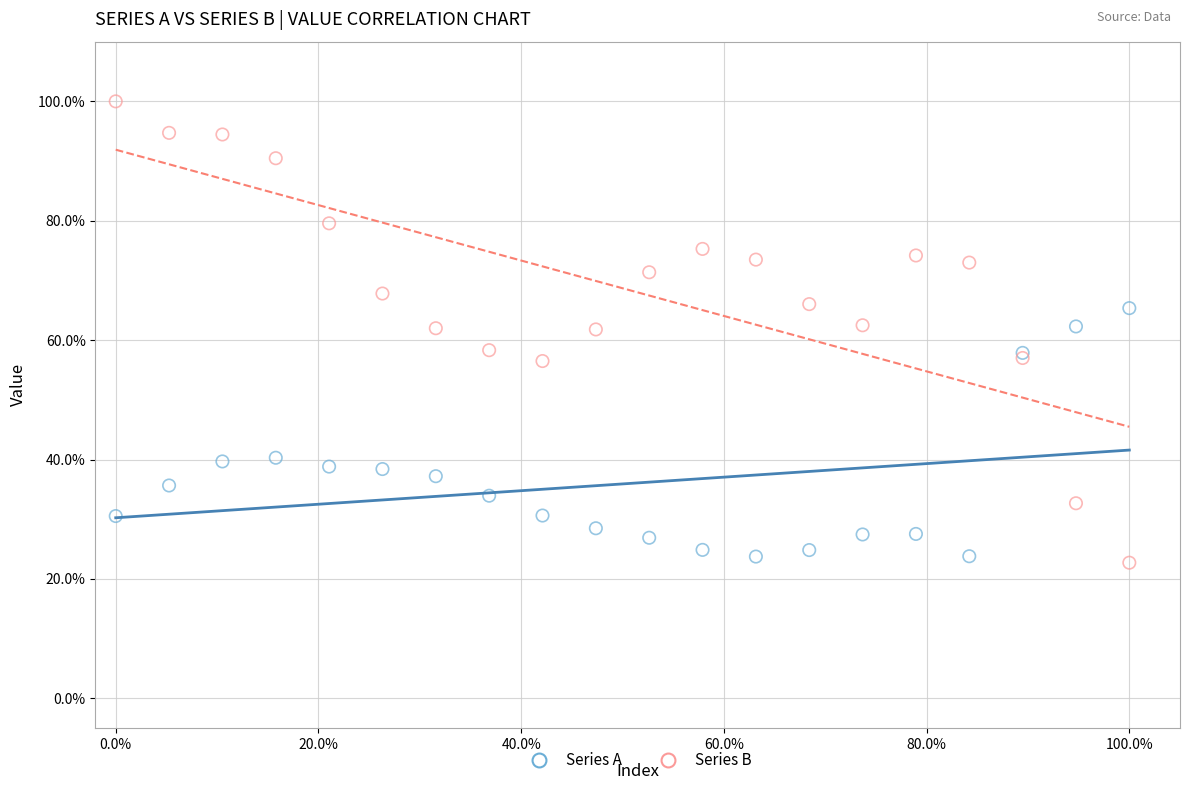

Which series contains the highest Y value?

Series B